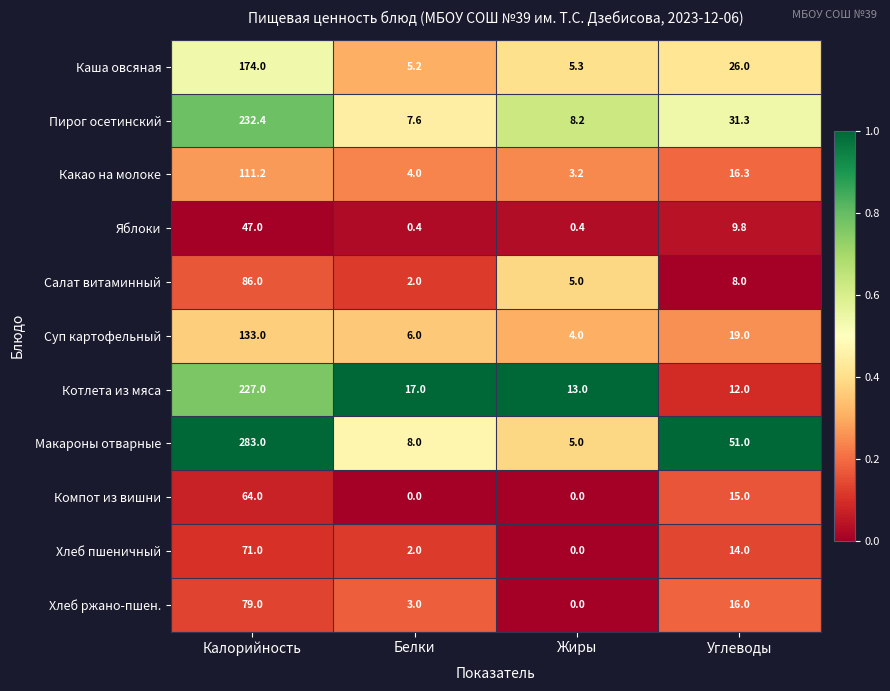

Is the value of Хлеб ржано-пшен. at Калорийность greater than the value of Какао на молоке at Углеводы?

Yes